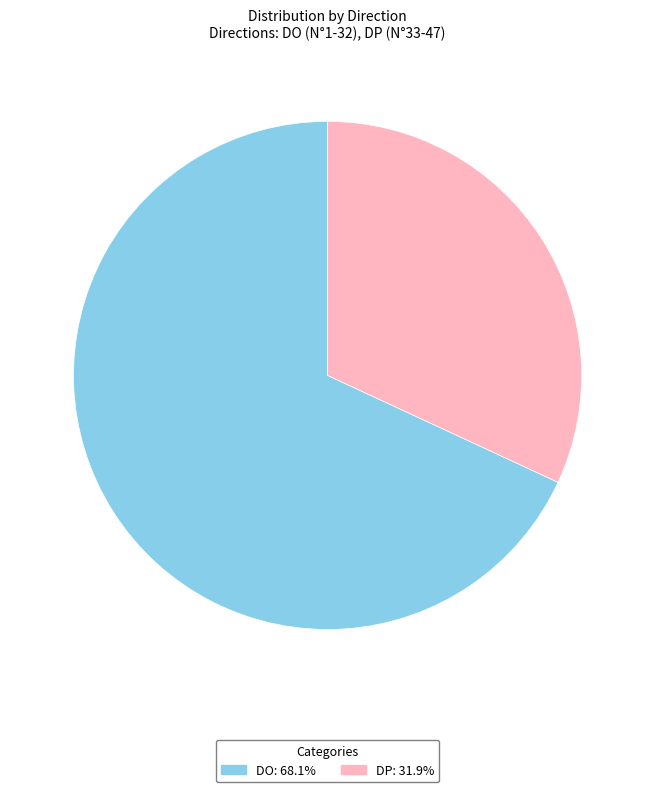

Is there any slice that represents more than half of the pie?

Yes